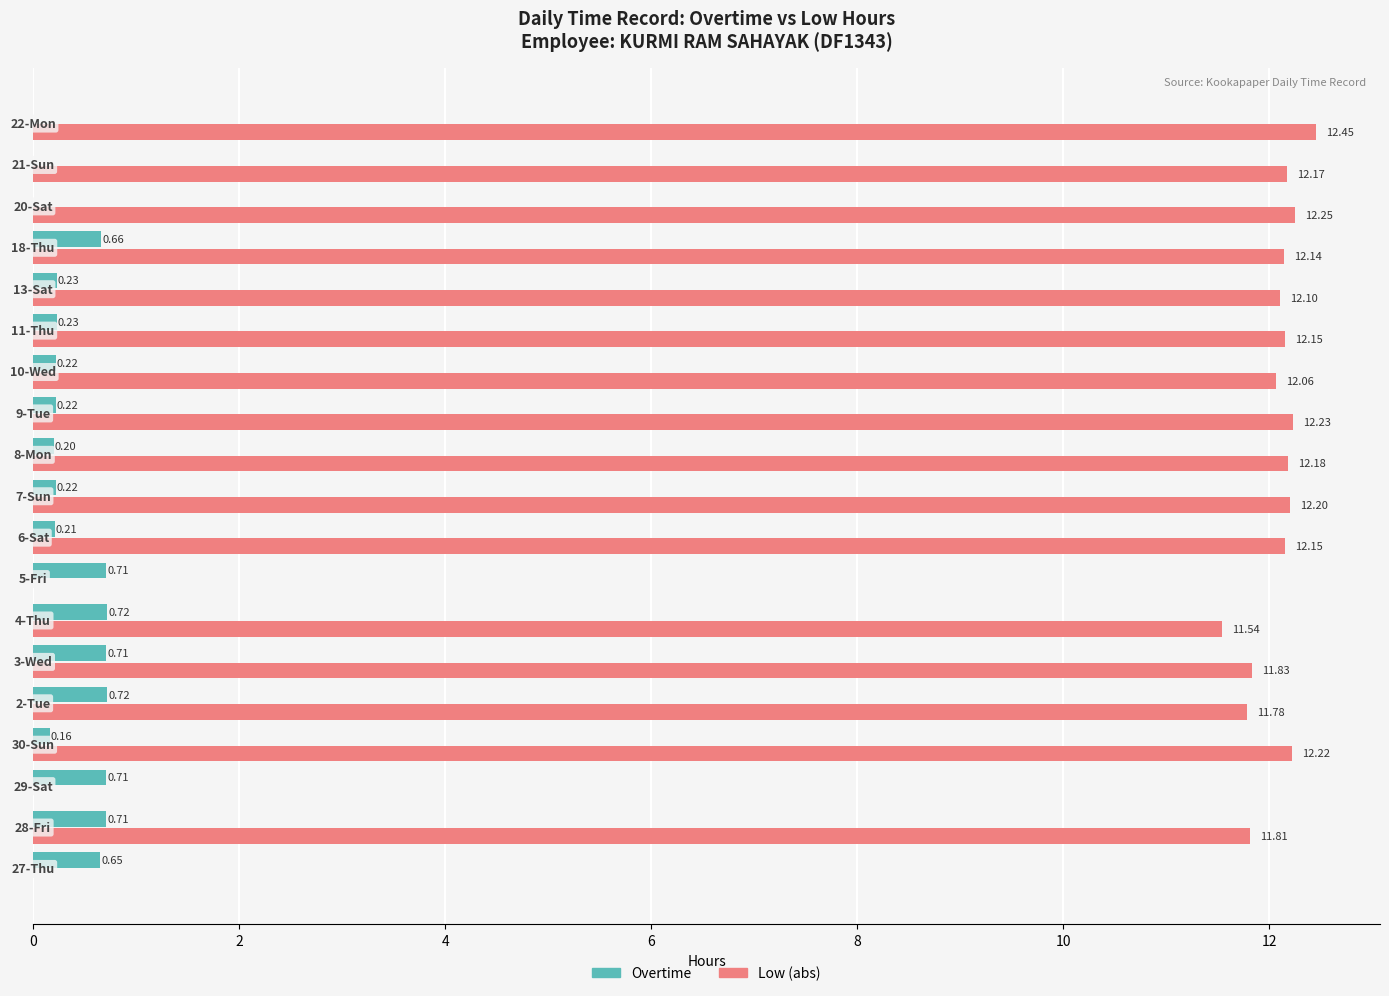

Rank the series by their maximum value, from lowest to highest.

Overtime, Low (abs)